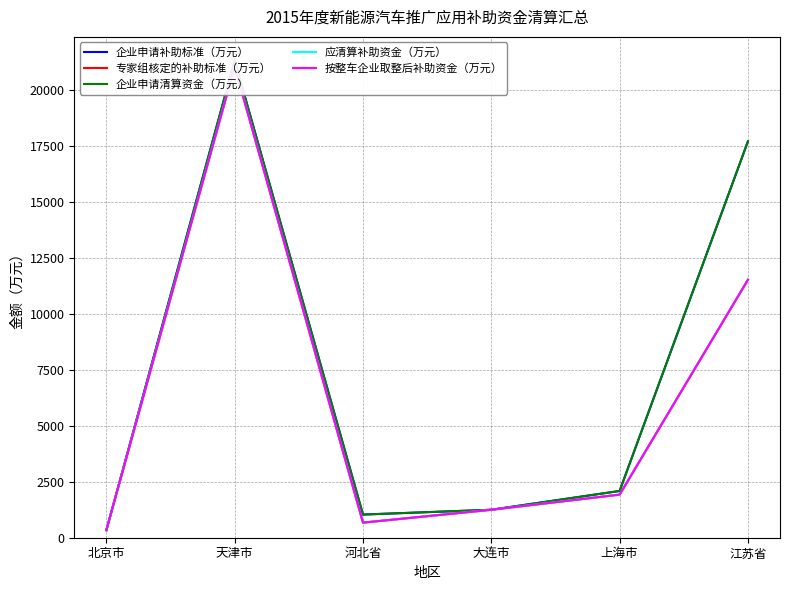

What is the difference between the maximum and second lowest values in the 应清算补助资金（万元） series?

20389.8